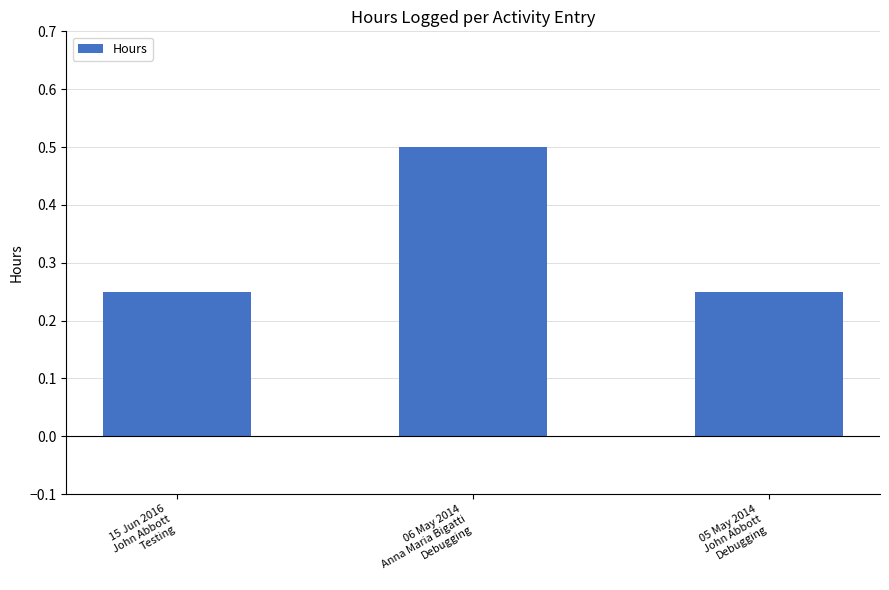

How many values are between 0 and 1?

3